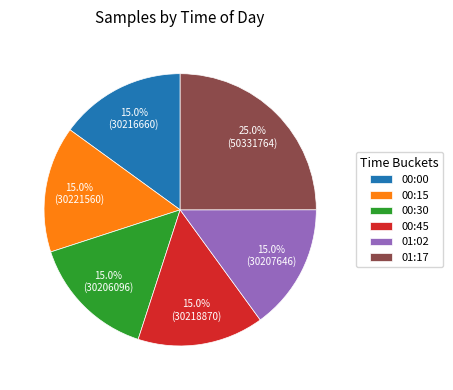

Which slice is the largest?

01:17